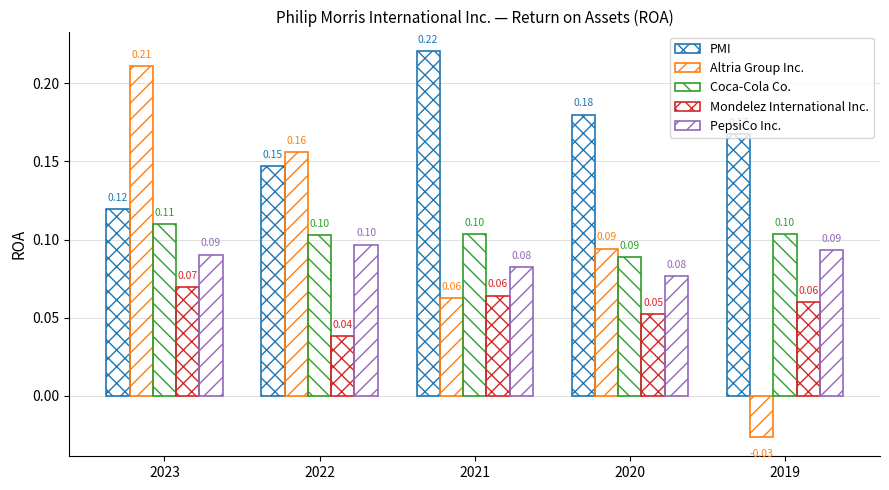

How many bars are there in each group?

5